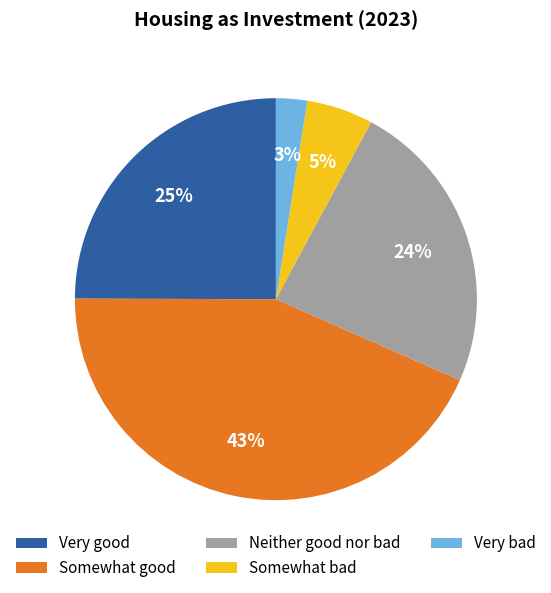

To the nearest percent, what is the difference between the Neither good nor bad and Very good slice percentages?

1%